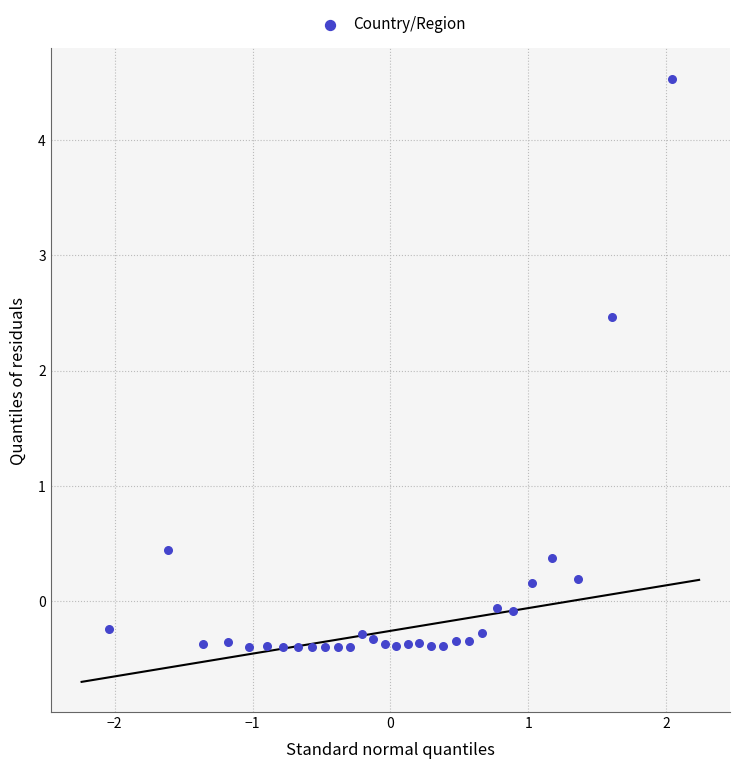

What is the range of Y values (max minus min)?

4.9